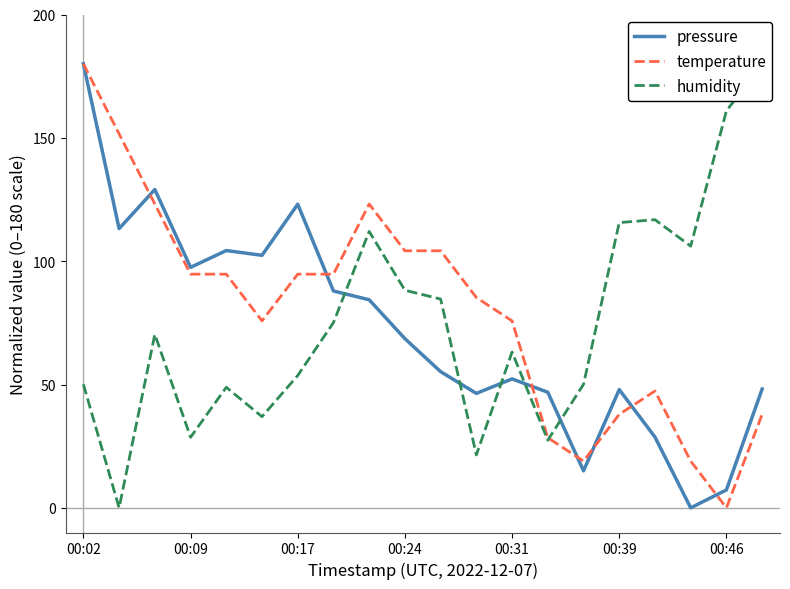

True or false: pressure and temperature cross at least once.

True